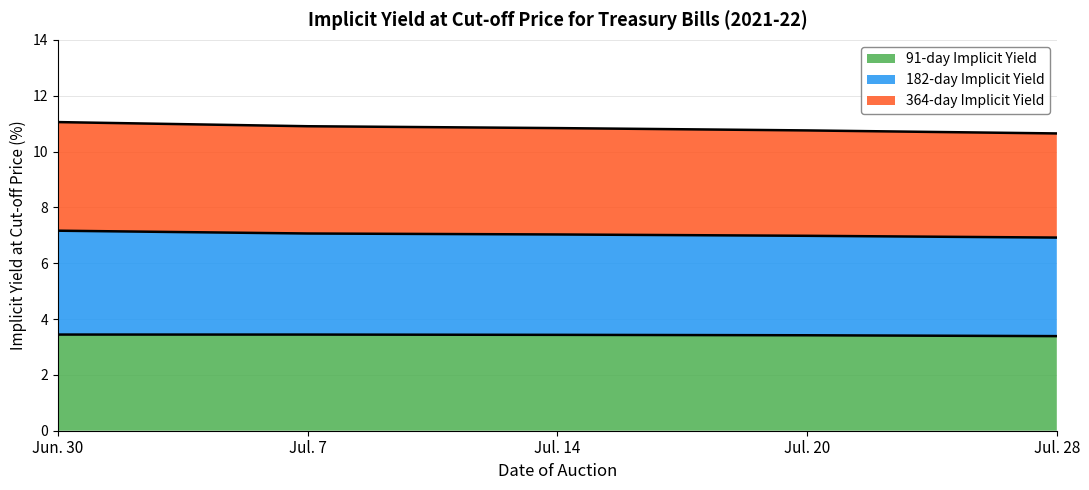

What is the spread (max minus min) of values at Jun. 30?

7.6